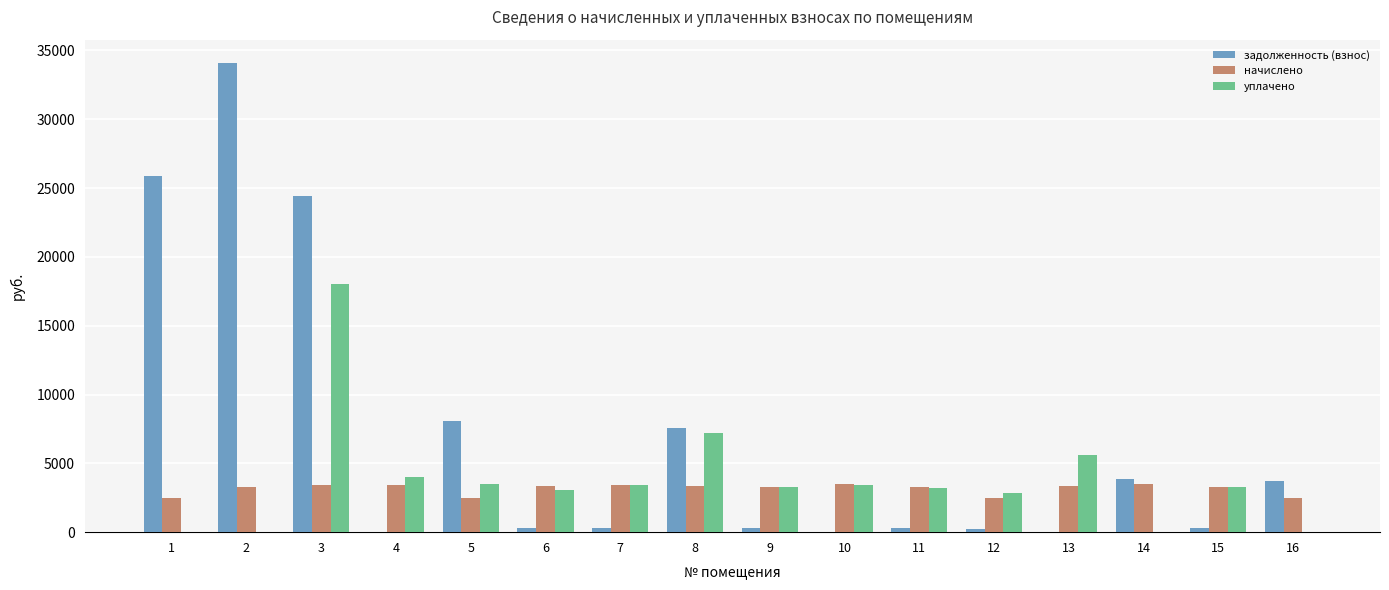

Which series has the largest total across all categories?

задолженность (взнос)